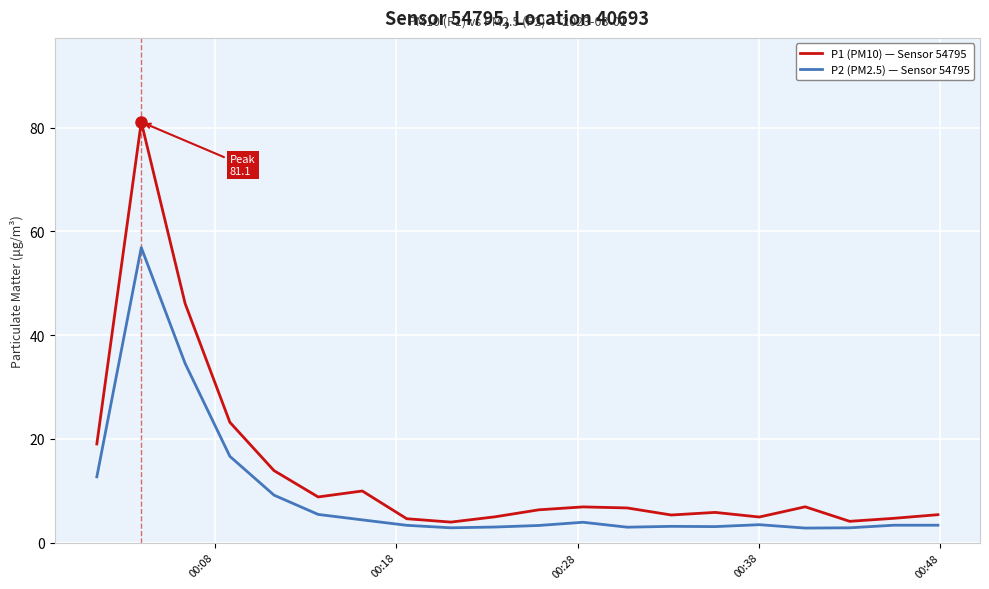

What is the minimum value shown in the chart?

2.8